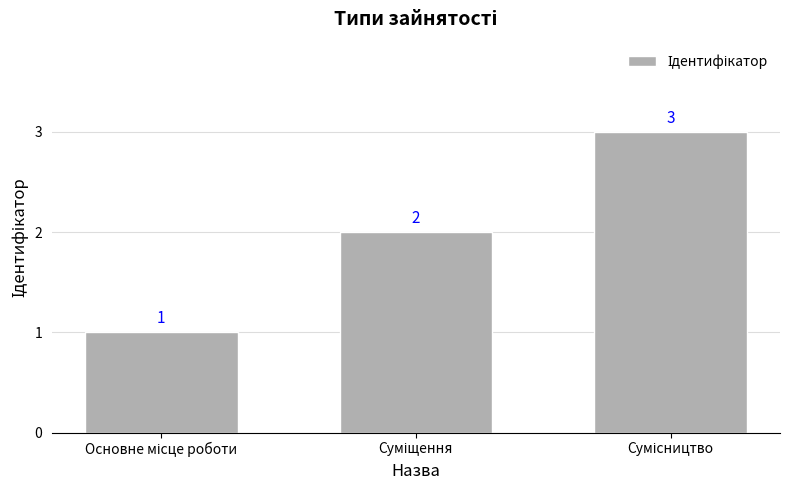

Count the values in the range 1 to 3.

3